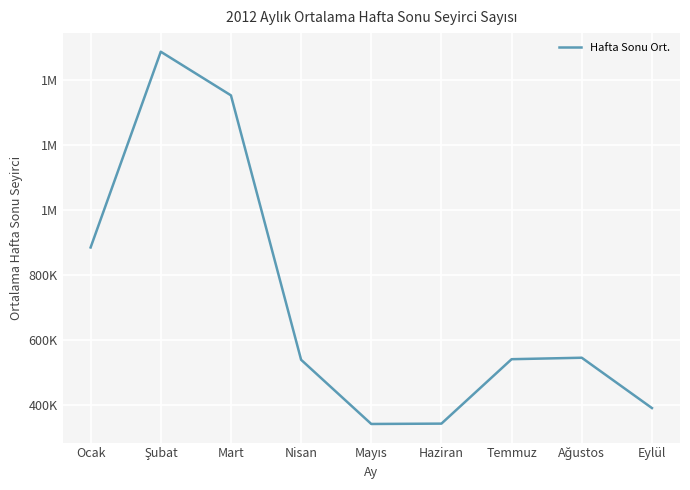

Is this an area chart (filled region under the line)?

No